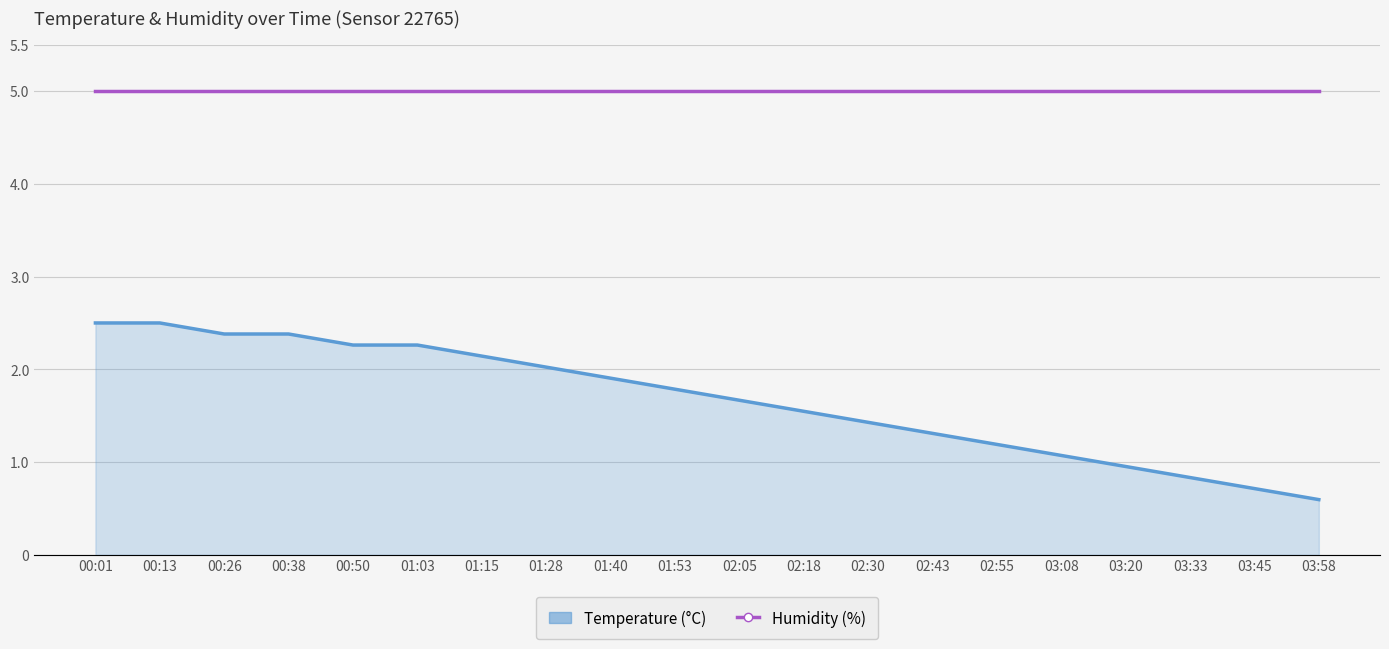

Between 03:45 and 02:43, which is larger?

02:43